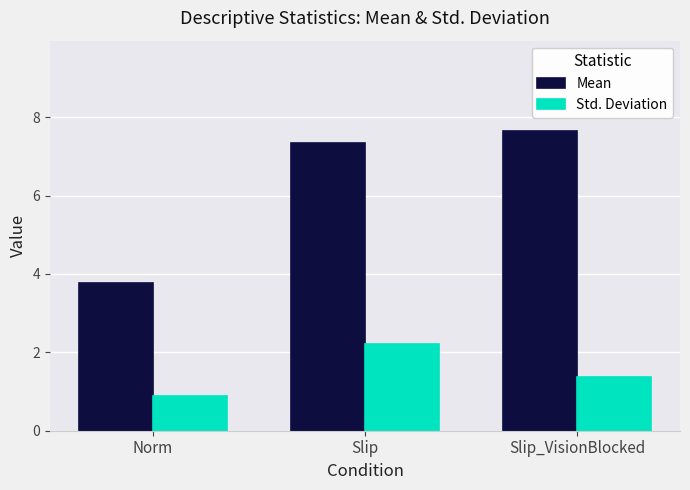

The value of Mean at Slip_VisionBlocked is 10.5. True or false?

False